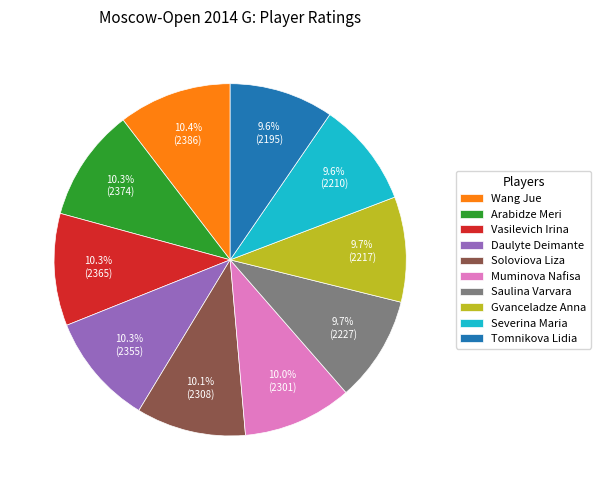

Does Gvanceladze Anna represent more than half of the total?

No